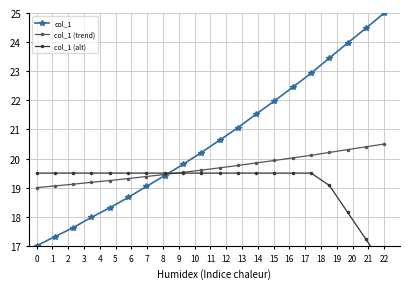

The col_1 (trend) series shows 29.1 at 0. True or false?

False